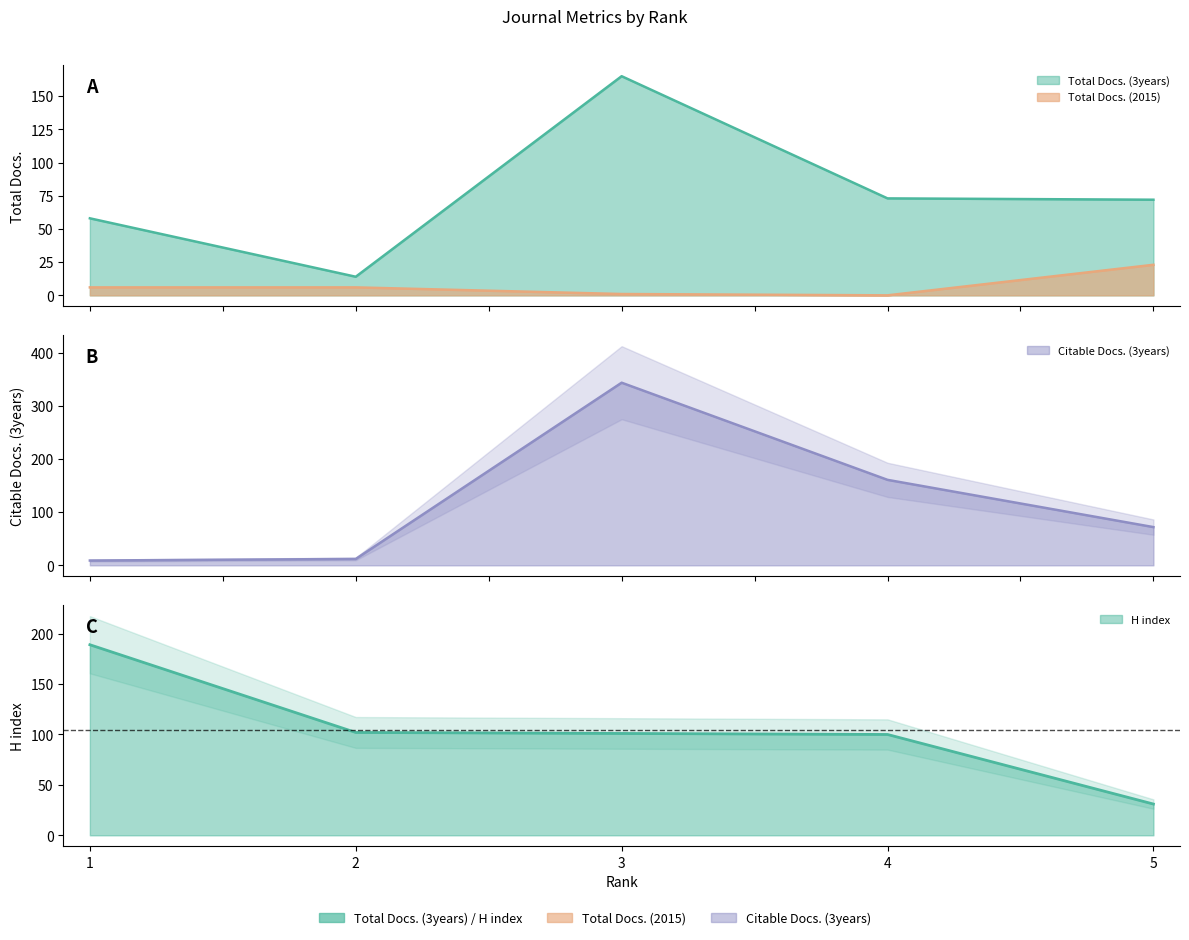

How many intersections are there between H index and Total Docs. (3years)?

3